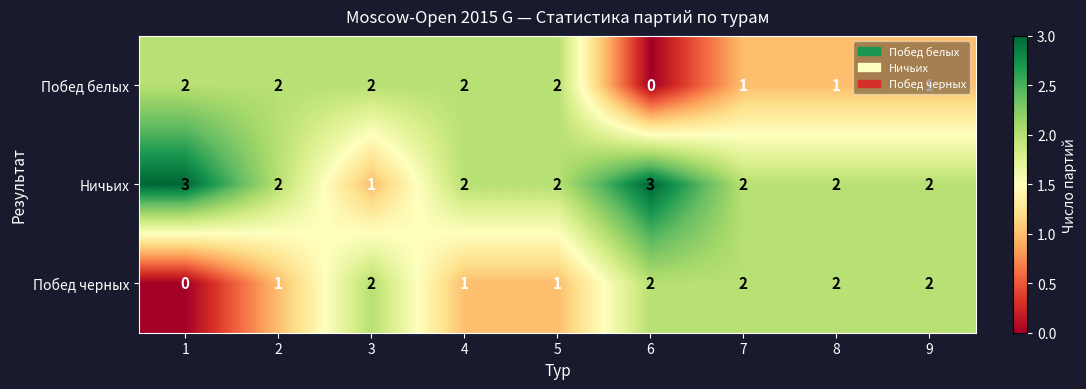

How many values in the Ничьих series are below 2?

1